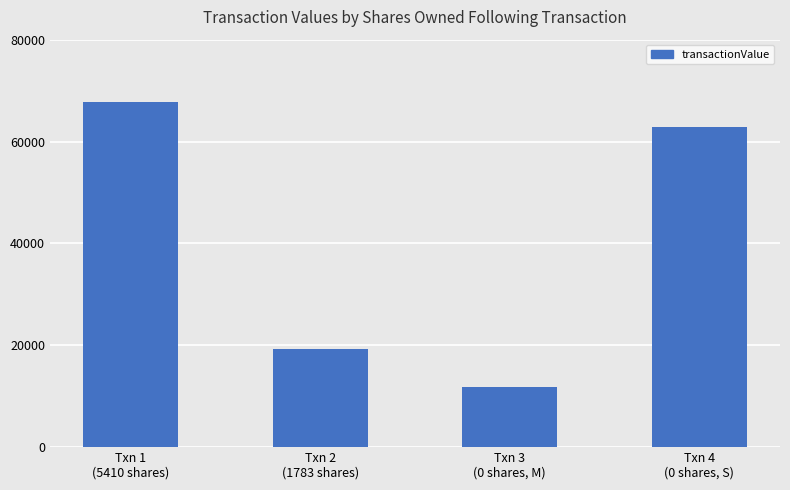

What value does the data have at Txn 4
(0 shares, S), to the nearest 100?

62800